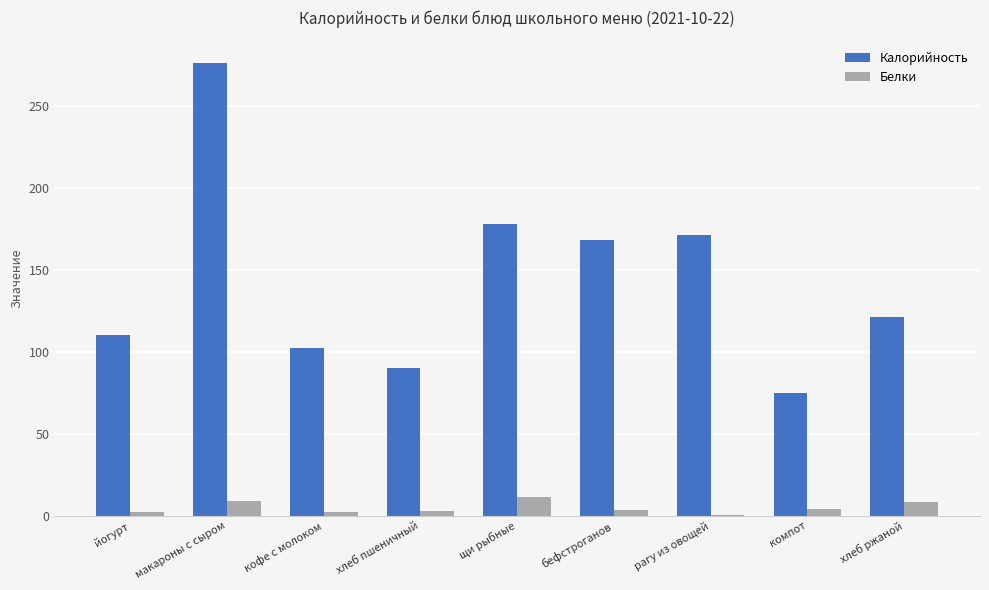

At which category is the sum across all series the highest?

макароны с сыром